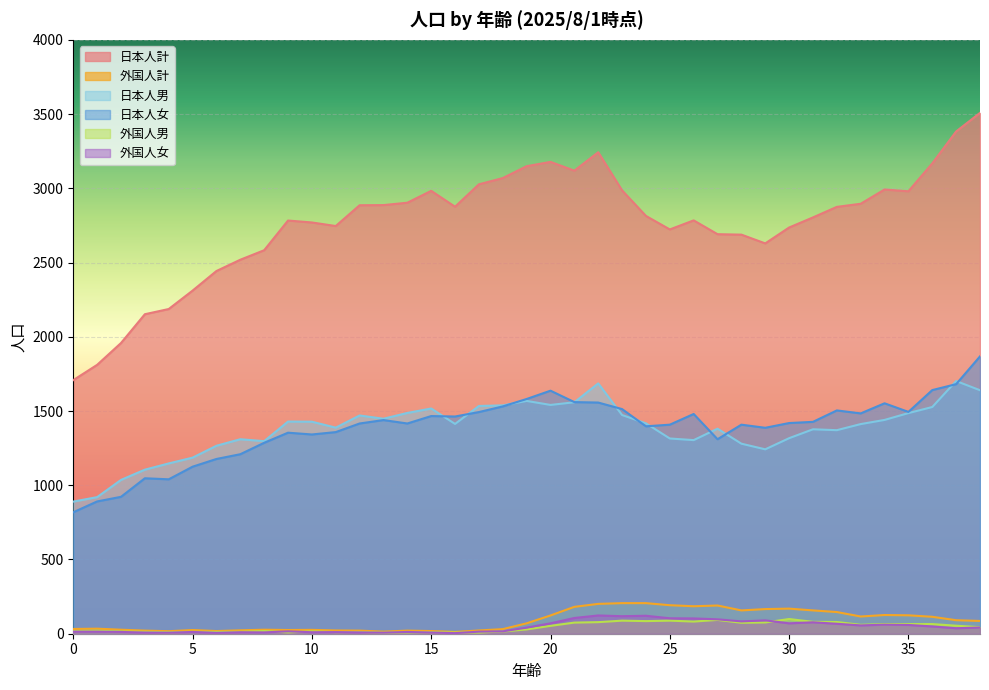

Between 19 and 34, which series saw the biggest shift?

日本人計